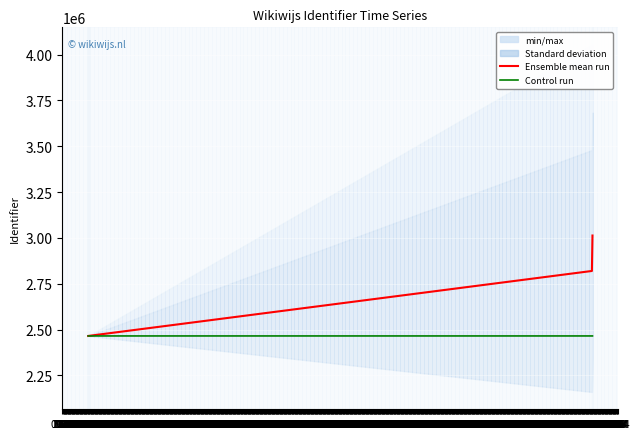

What is the minimum value for Ensemble mean run?

2465089.3